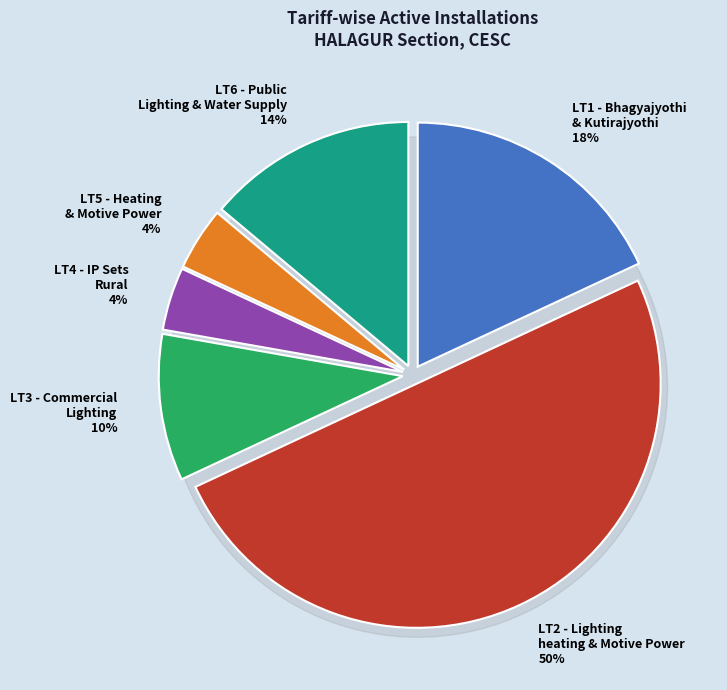

To the nearest percent, what is the average slice percentage?

17%